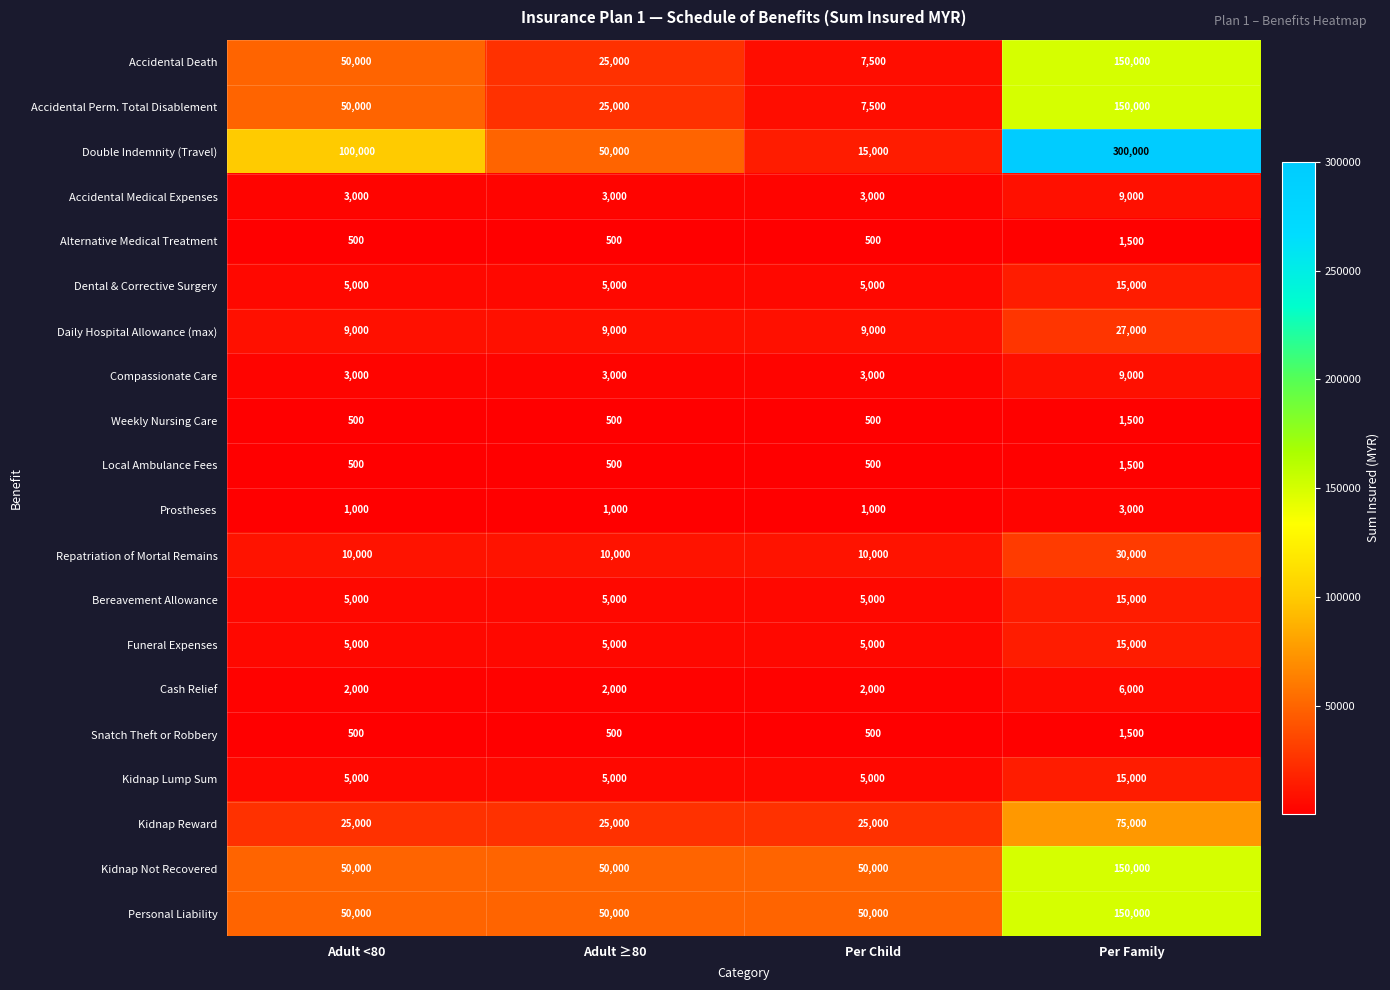

True or false: Prostheses has a value of 1445 at Adult <80.

False